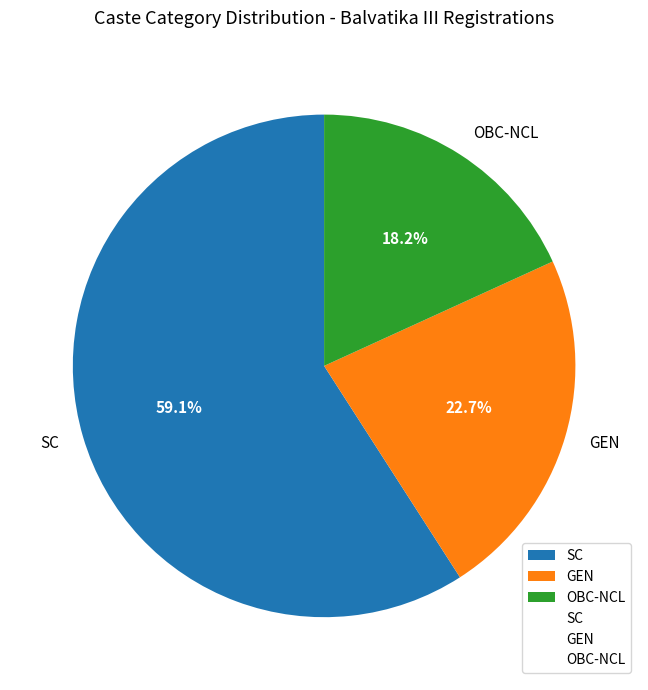

Rank the categories by value from lowest to highest.

OBC-NCL, GEN, SC